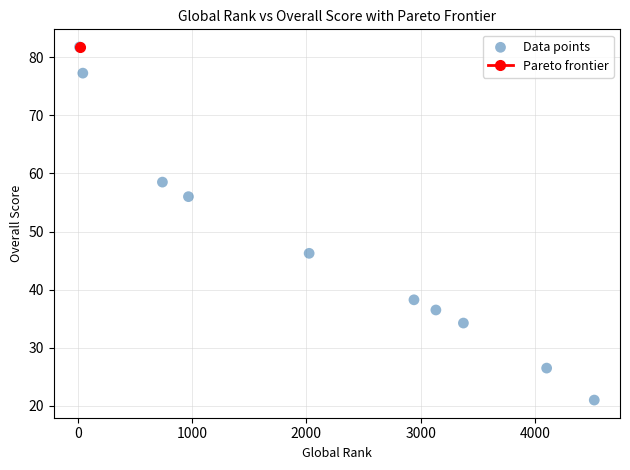

What is the range of X values (max minus min)?

4508.0